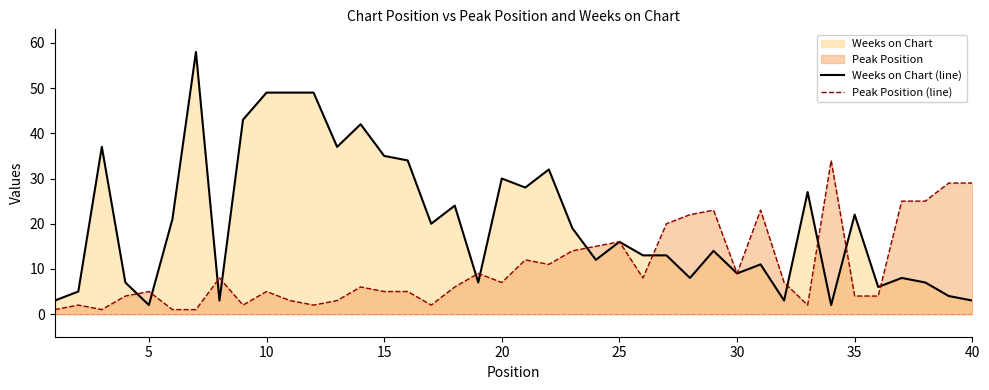

Rank the series by their maximum value, from highest to lowest.

Weeks on Chart (line), Peak Position (line)